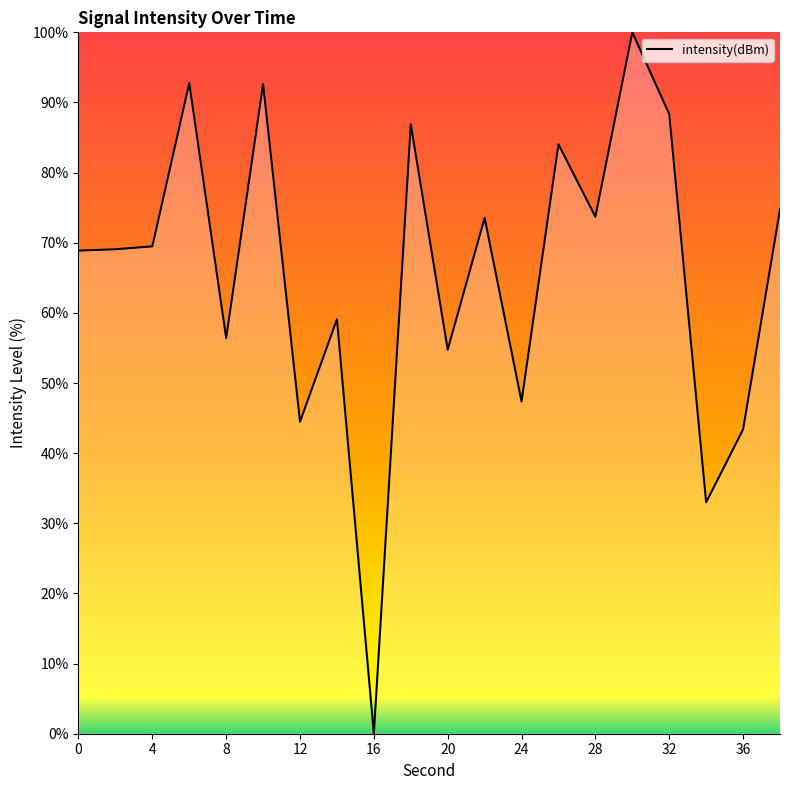

What is the greatest value displayed?

100.0